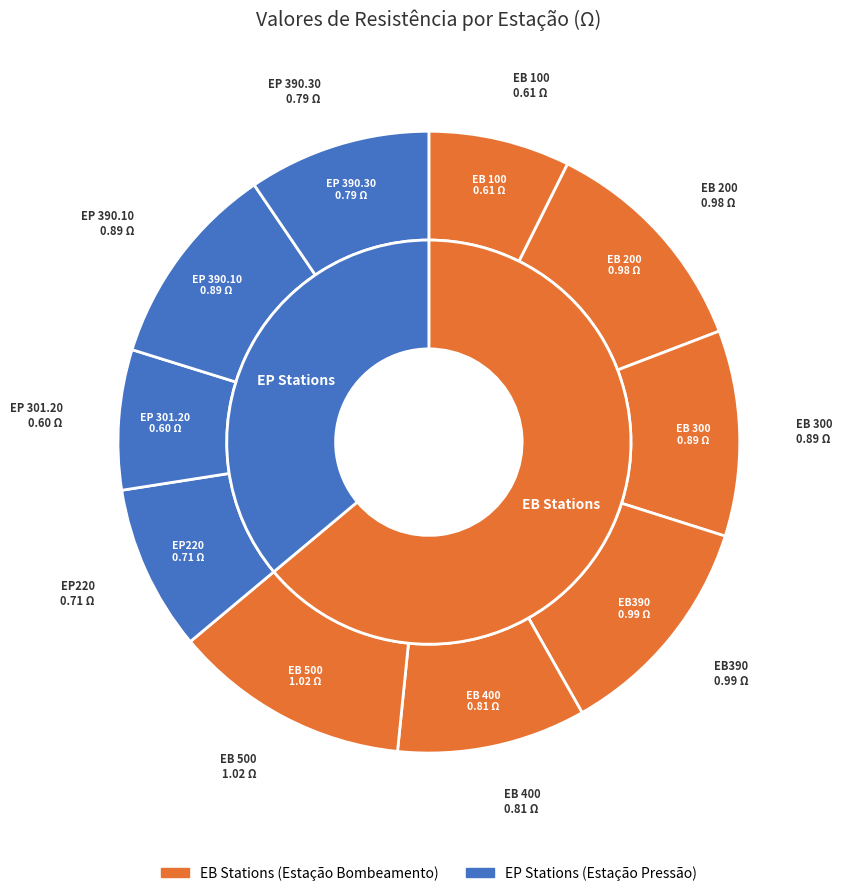

Between EP220 and EB 500, which is larger?

EB 500